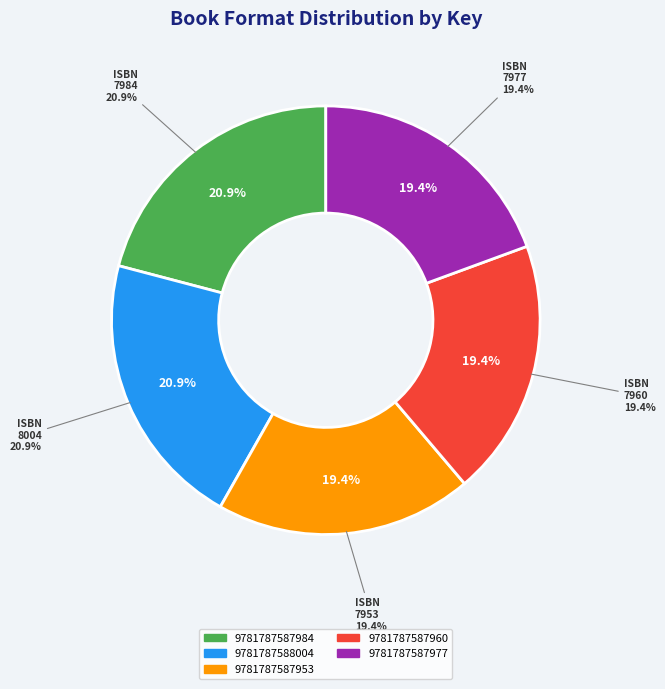

Between 9781787588004 and 9781787587984, which is larger?

9781787588004